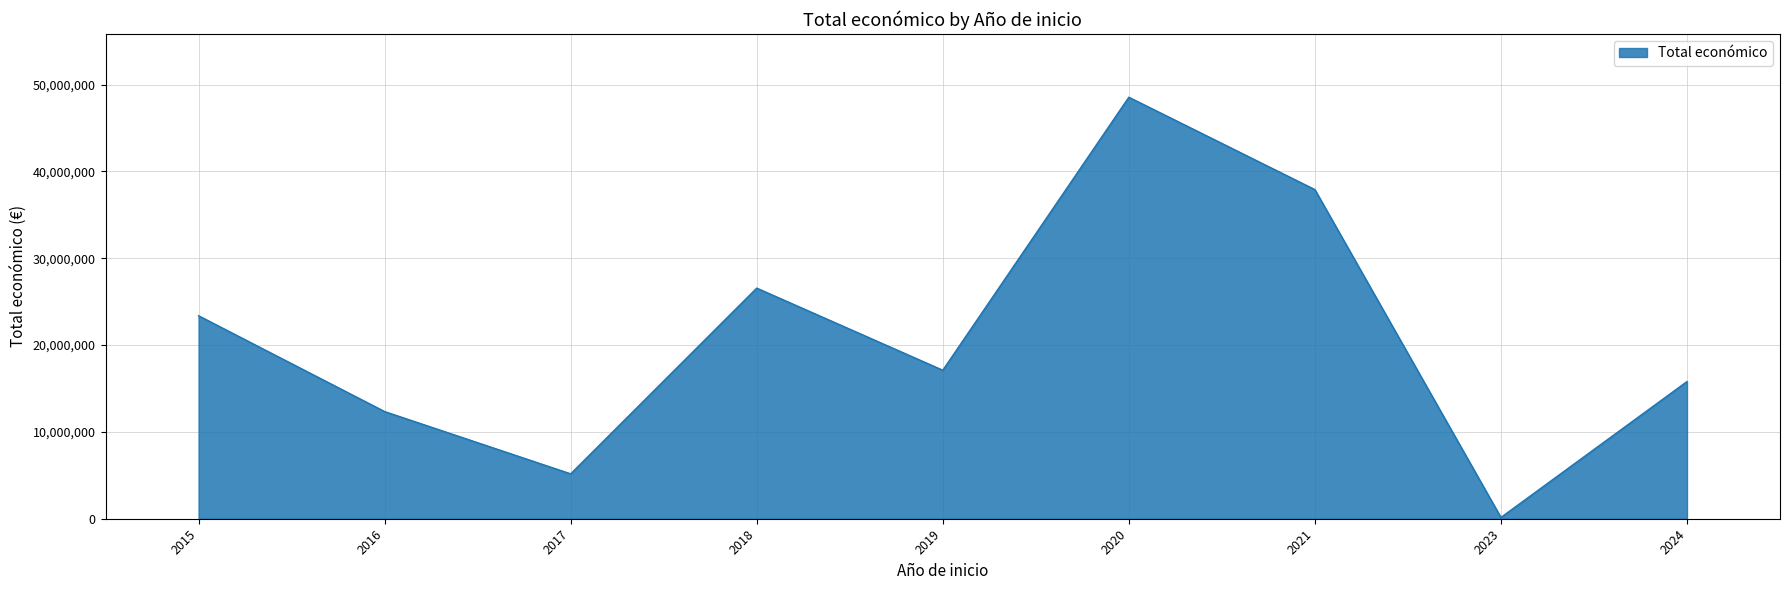

List the labels in order of value, largest first.

2020, 2021, 2018, 2015, 2019, 2024, 2016, 2017, 2023